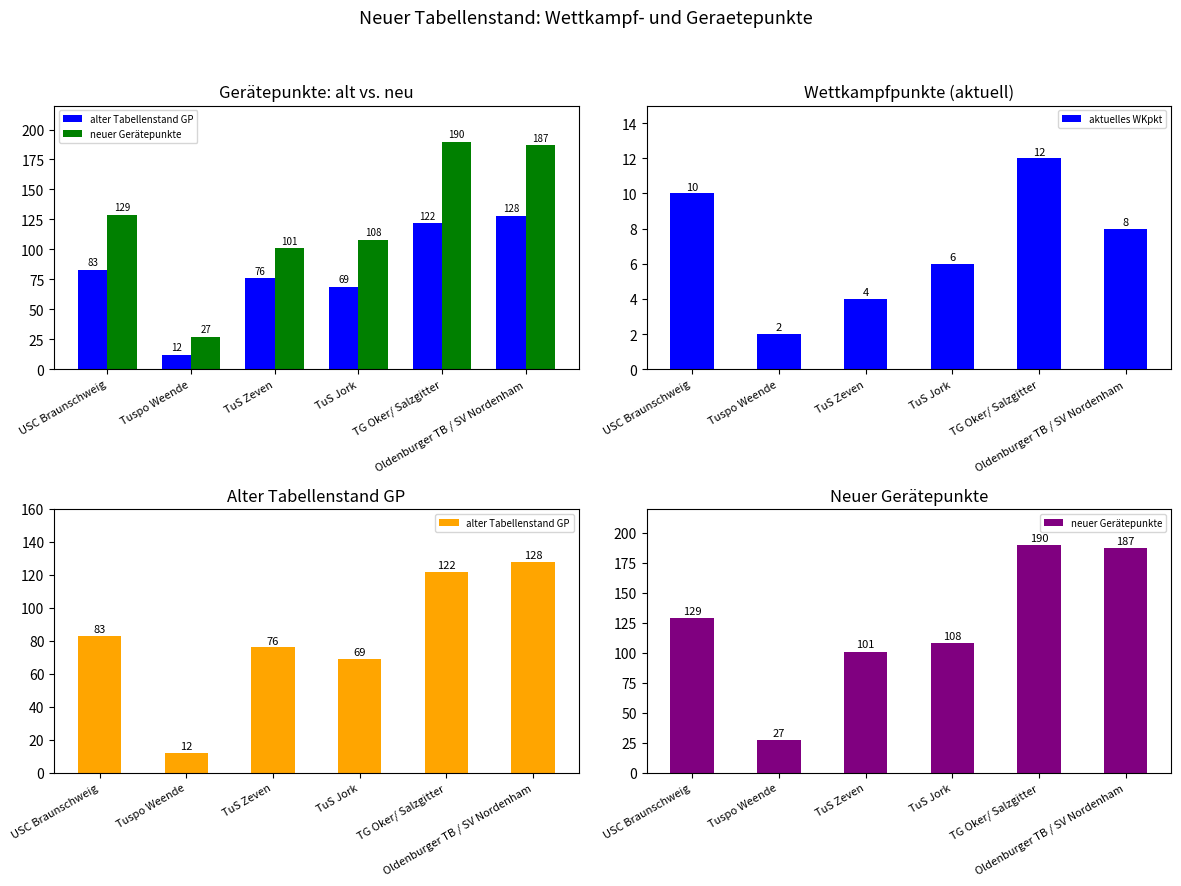

Is the value of aktuelles WKpkt at USC Braunschweig greater than the value of neuer Gerätepunkte at Oldenburger TB / SV Nordenham?

No